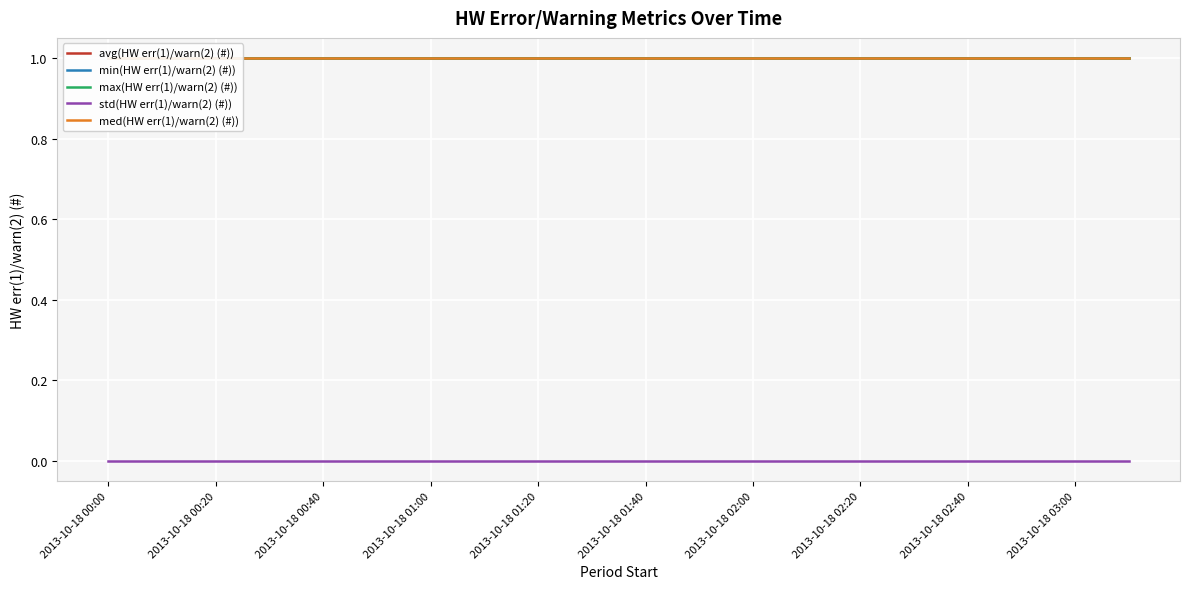

Which series changed the most between 2013-10-18 03:00 and 10?

avg(HW err(1)/warn(2) (#))